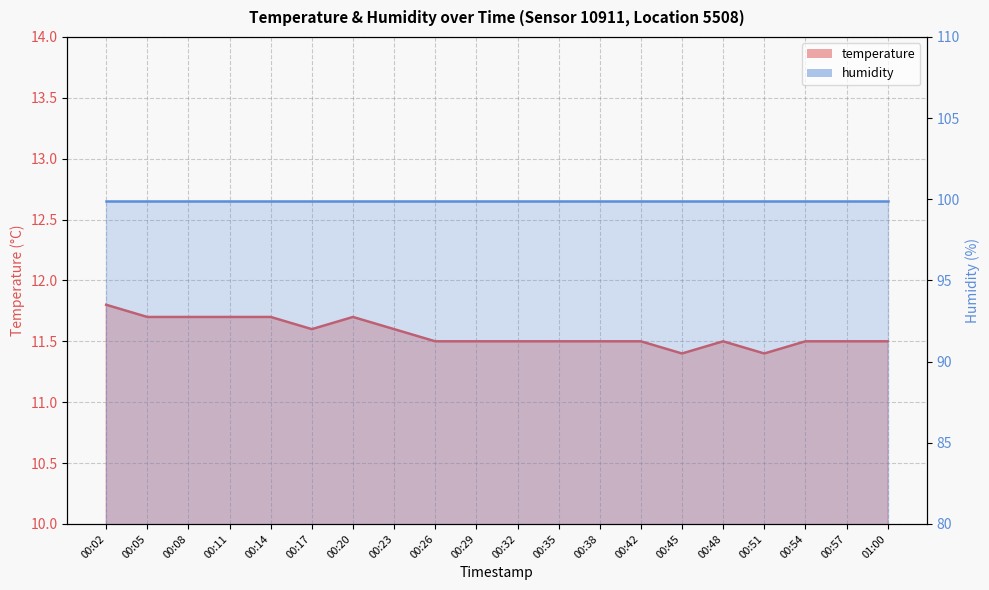

What is the label of the 14th point from the right?

00:20